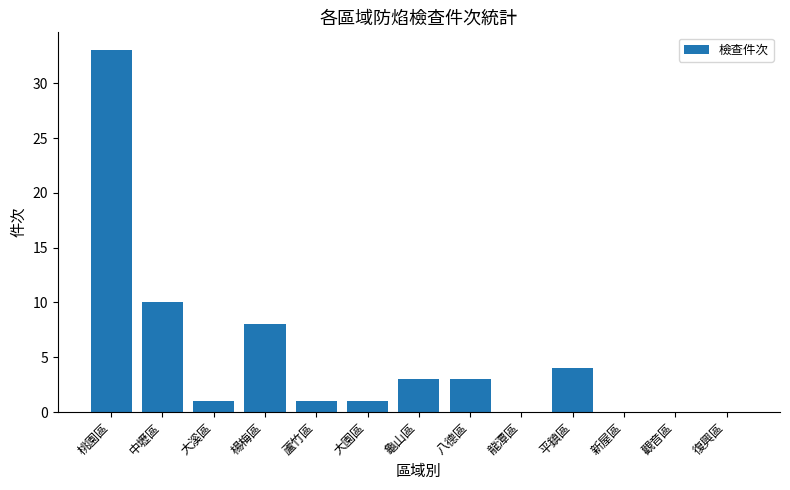

Which category has the highest value across all series?

桃園區